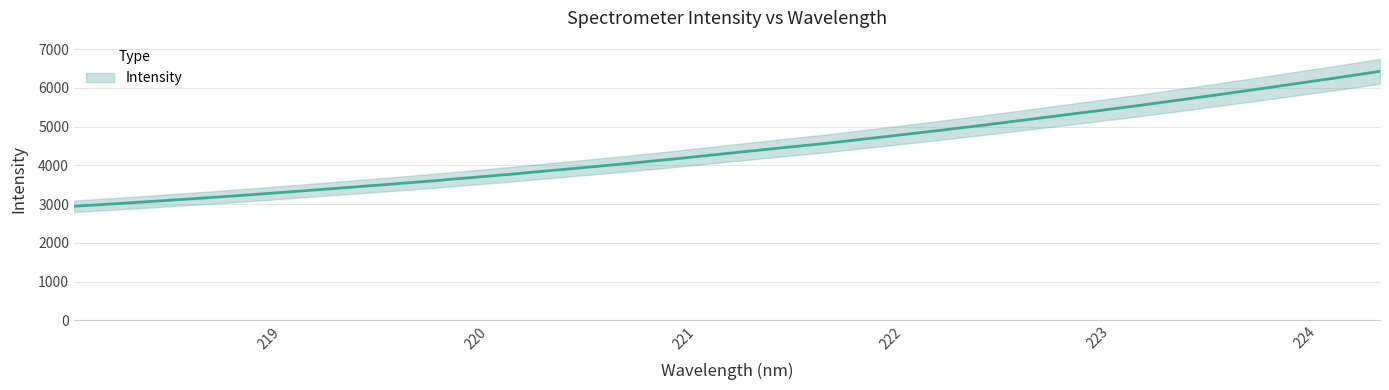

Which has a higher value, 218.0596 or 220.5444?

220.5444